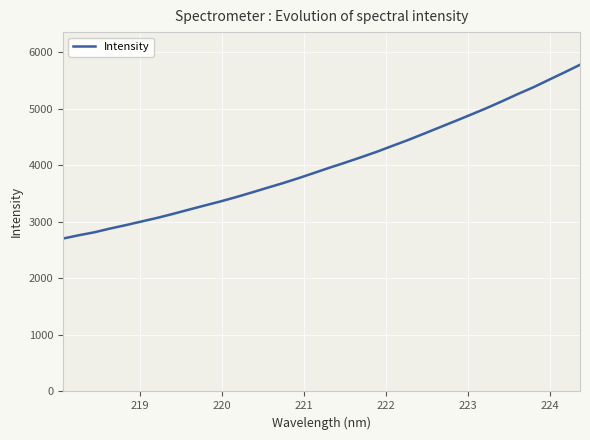

What is the maximum value shown in the chart?

5775.4